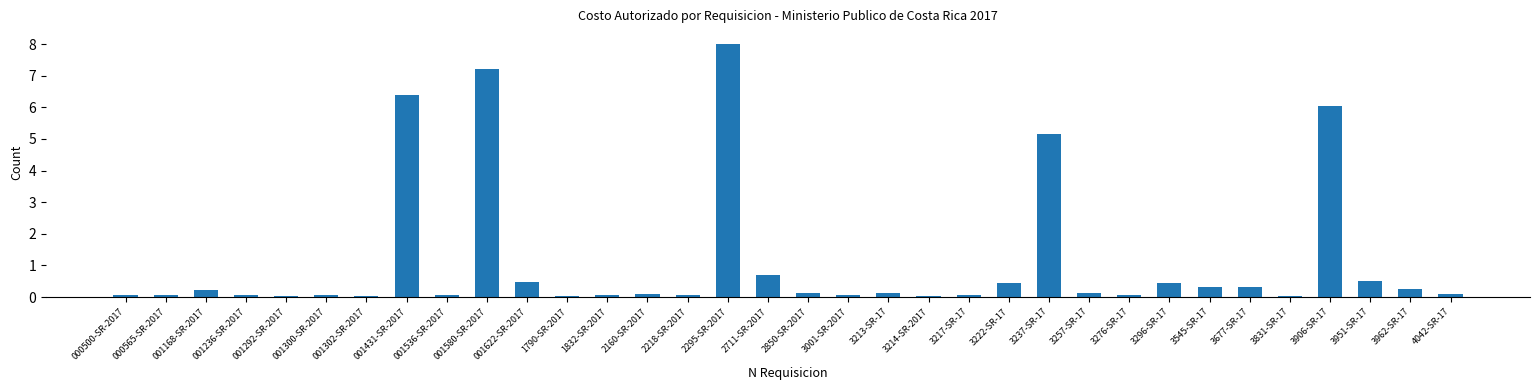

What is the sum of all values?

37.8